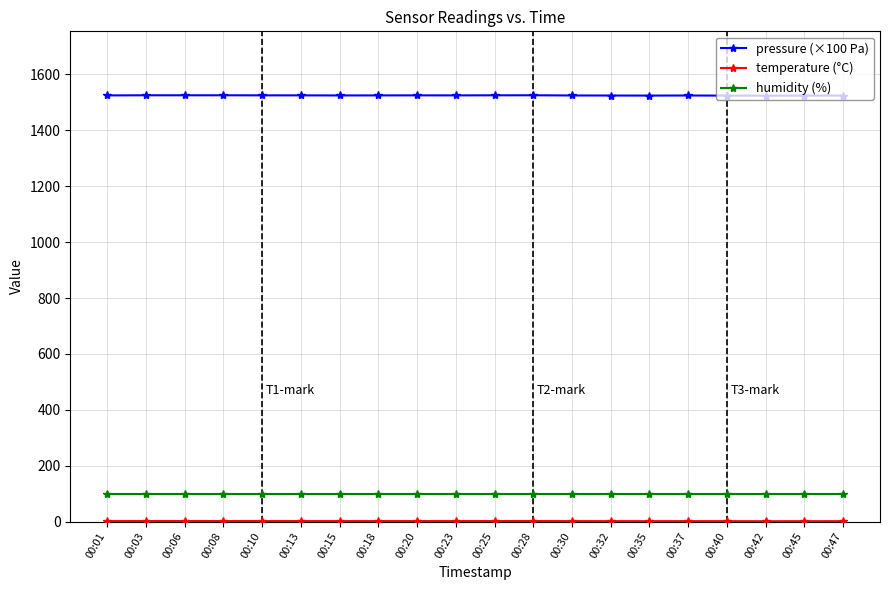

What is the value of the humidity (%) point at the 16th from the left?

100.0